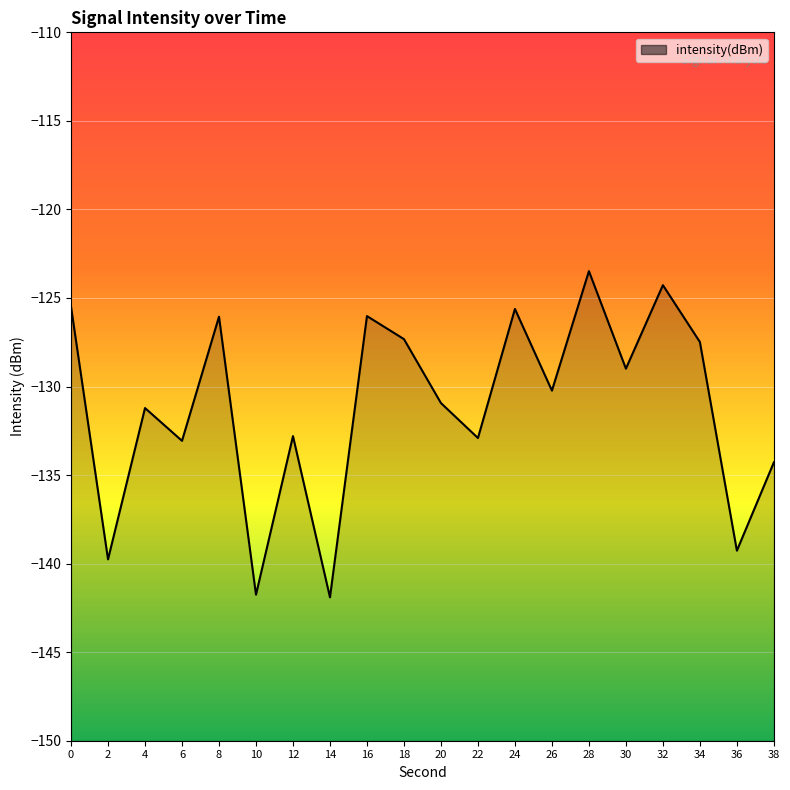

What is the difference between the second highest and second lowest values?

17.5